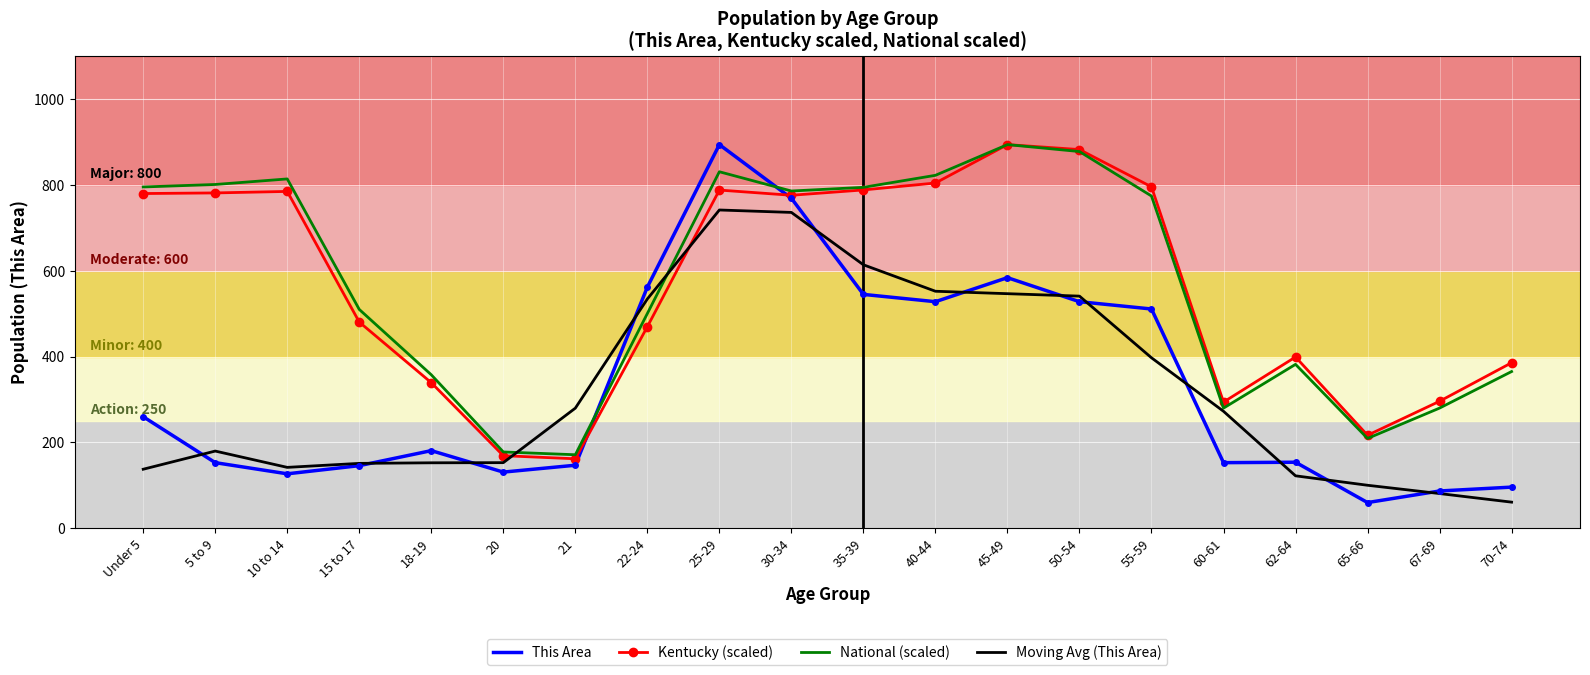

Which series has the widest spread of values?

This Area